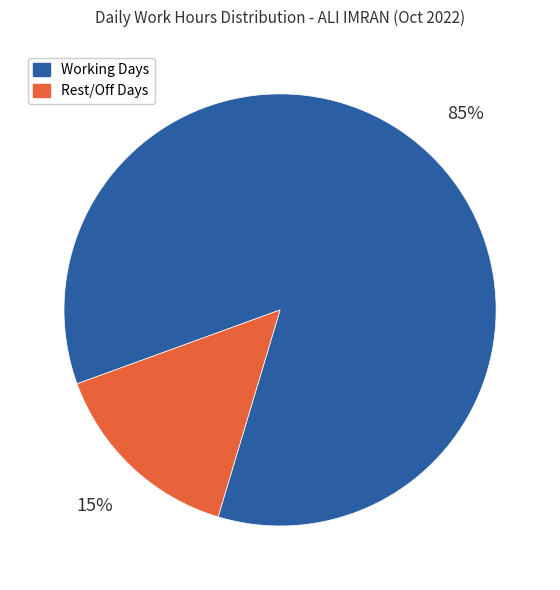

Is the sum of Working Days and Rest/Off Days greater than half?

Yes